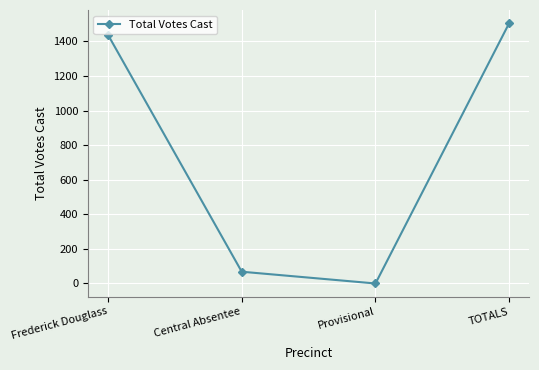

What is the sum of all values?

3012